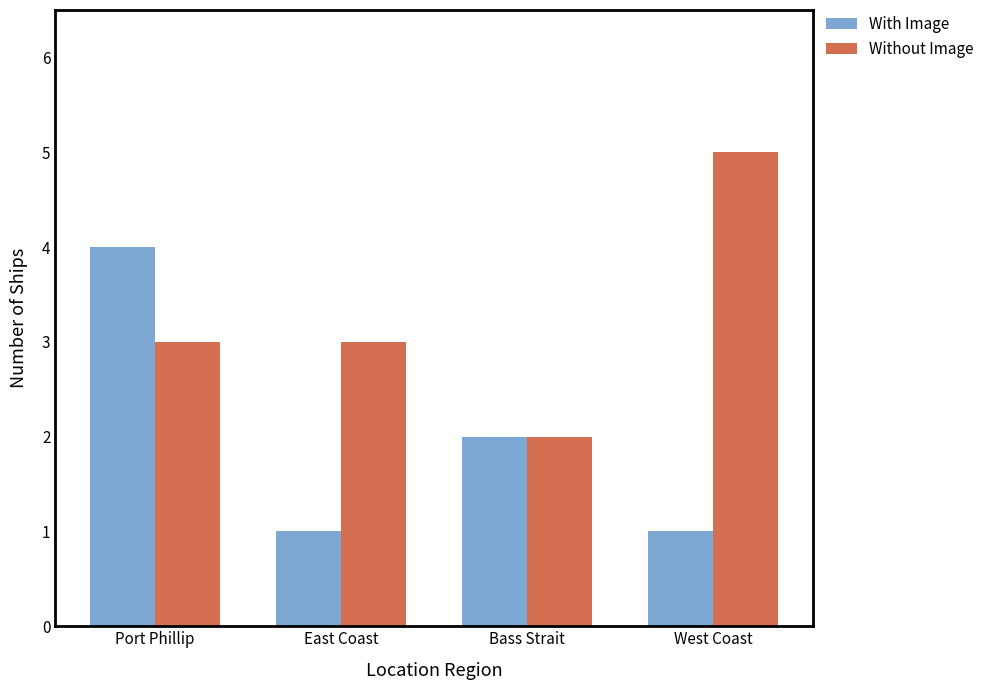

List the series in order of their overall mean, highest first.

Without Image, With Image